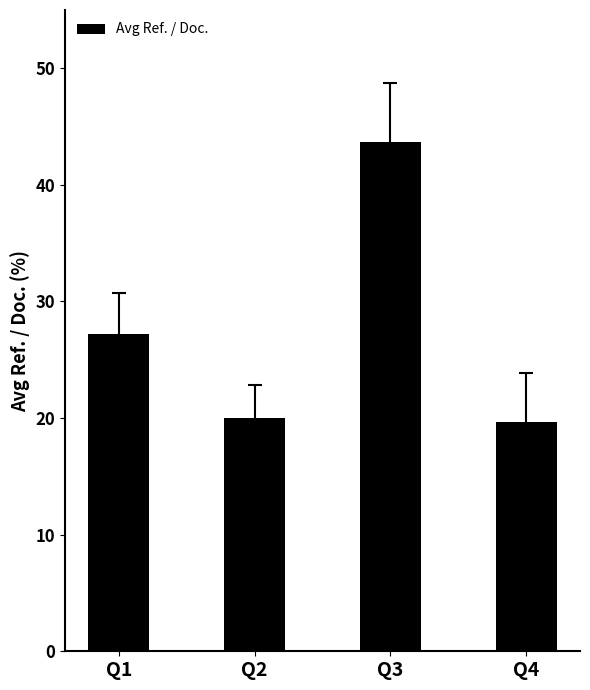

What is the difference between the values at Q3 and Q4?

24.0